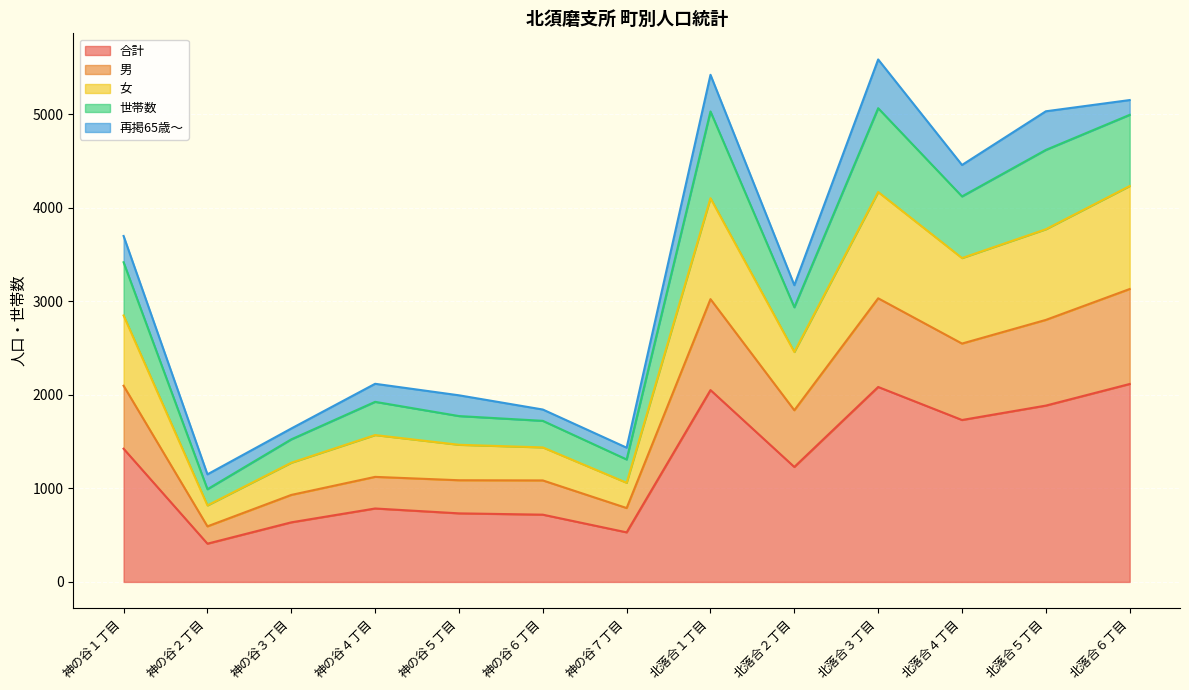

What is the value of the 合計 point at the 8th from the left?

2051